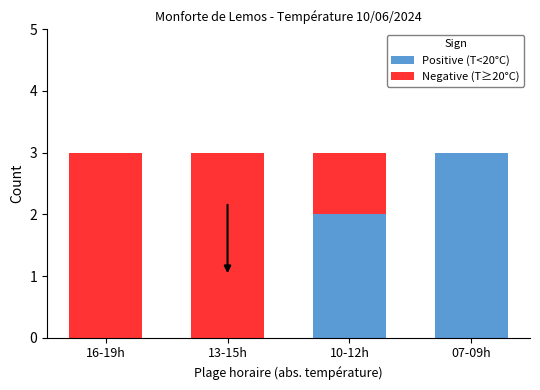

The Positive (T<20°C) series shows 4 at 07-09h. True or false?

False